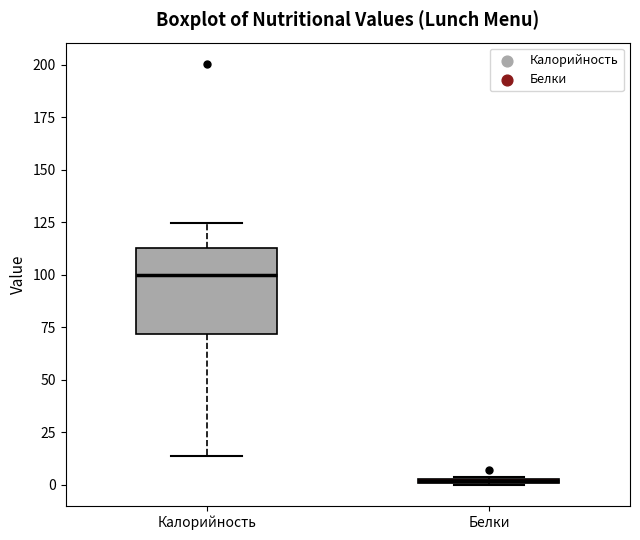

Comparing the boxes themselves (not the whiskers), which one is the tallest?

Калорийность